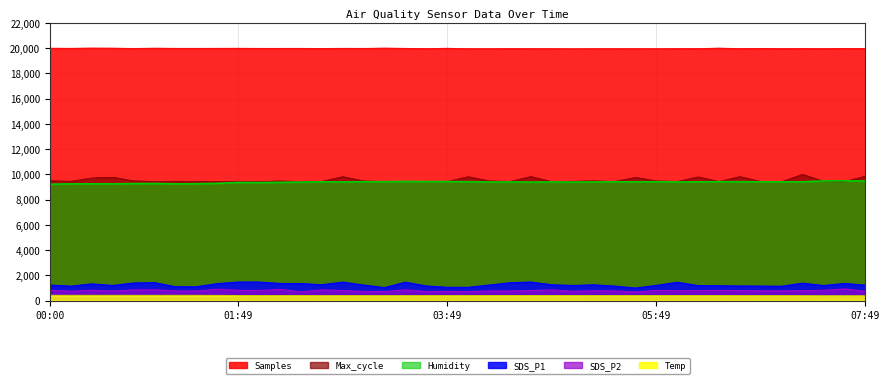

How many interior local peaks does the Samples series have?

14